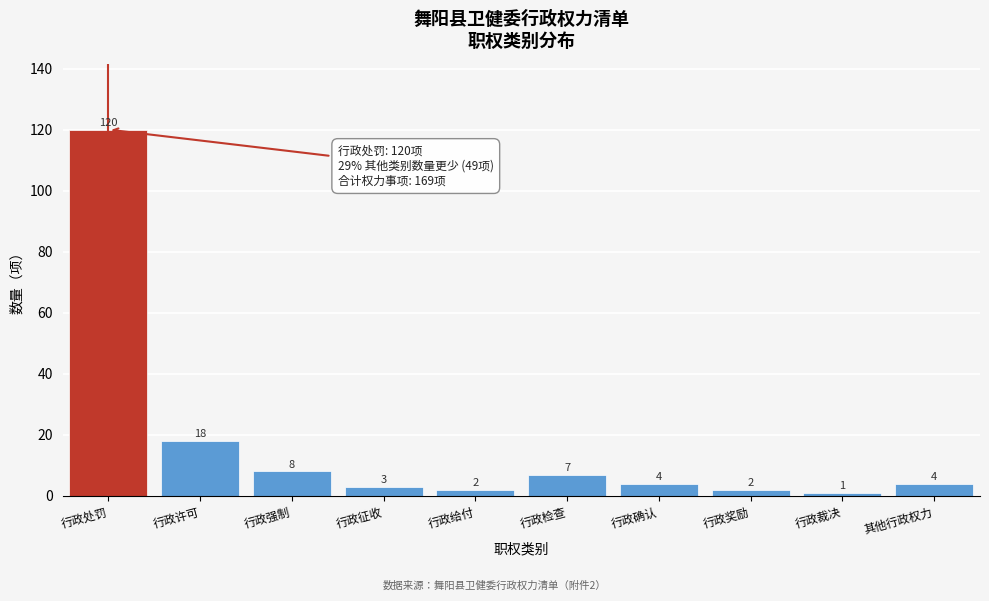

Reading left to right, transcribe all the data shown in this chart.

120	18	8	3	2	7	4	2	1	4